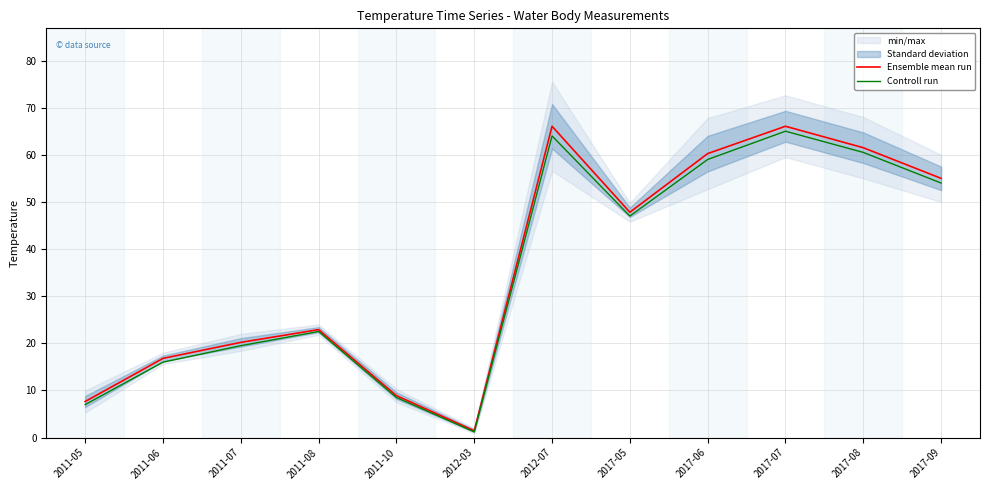

True or false: Ensemble mean run and Controll run cross at least once.

False